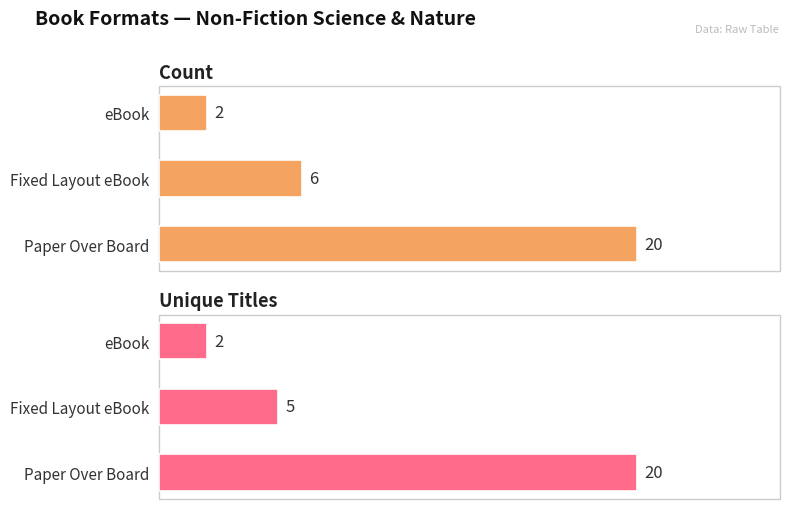

How many data points in Unique Titles are less than 5?

1